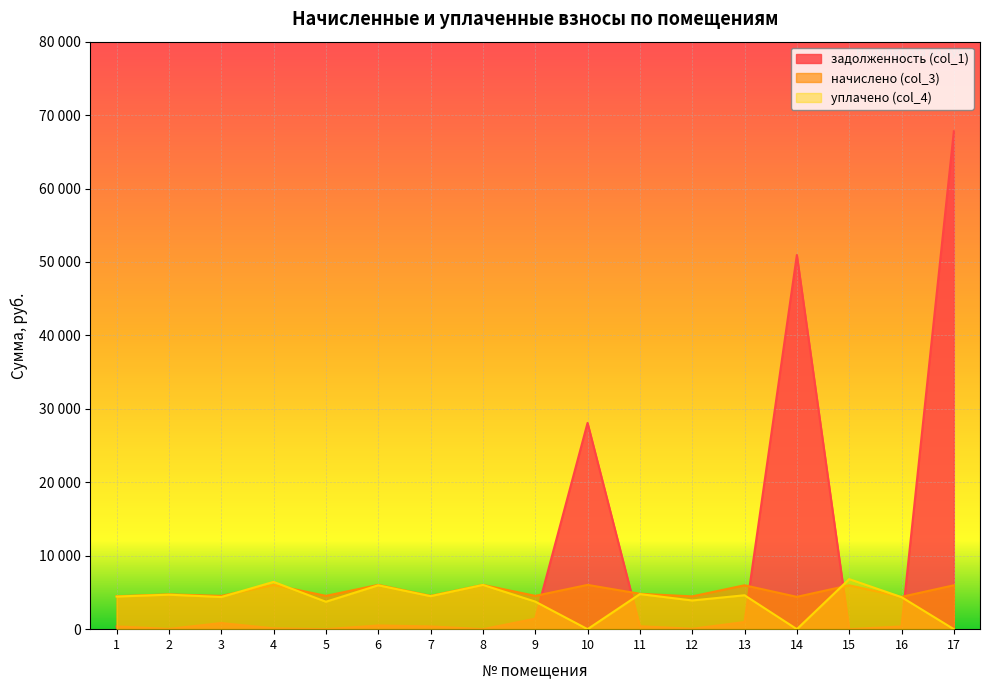

Which category has the highest value in the начислено (col_3) series?

4